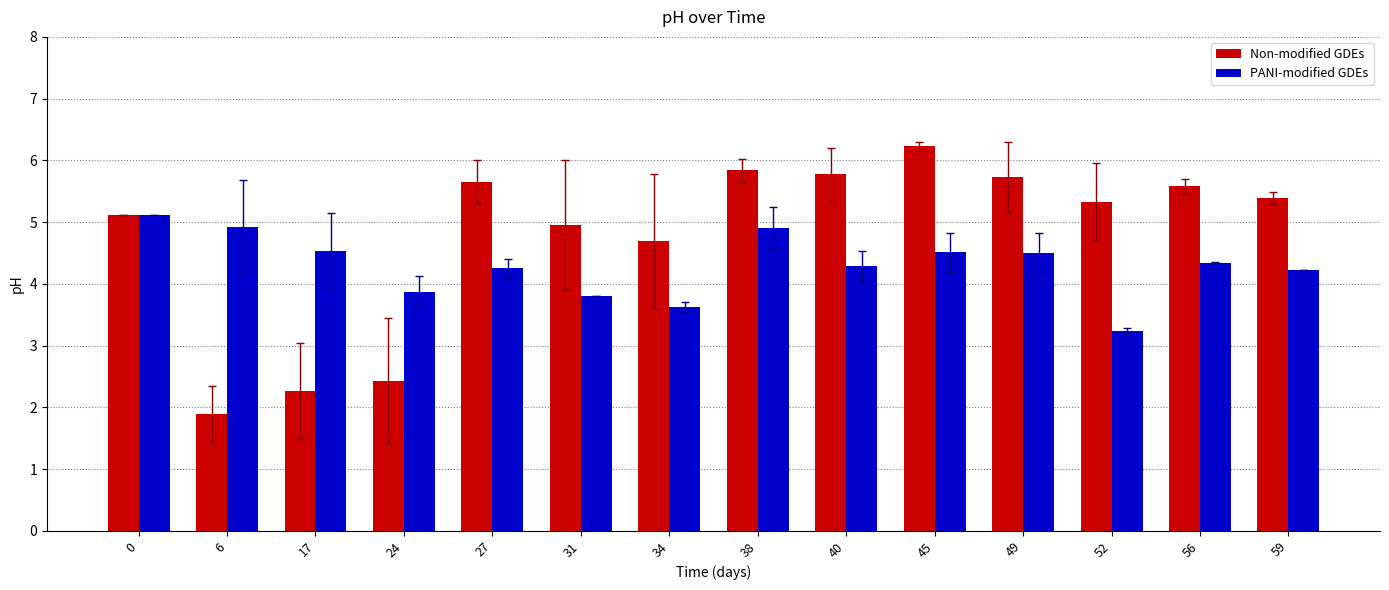

What is the difference between the highest and lowest values at 59?

1.2